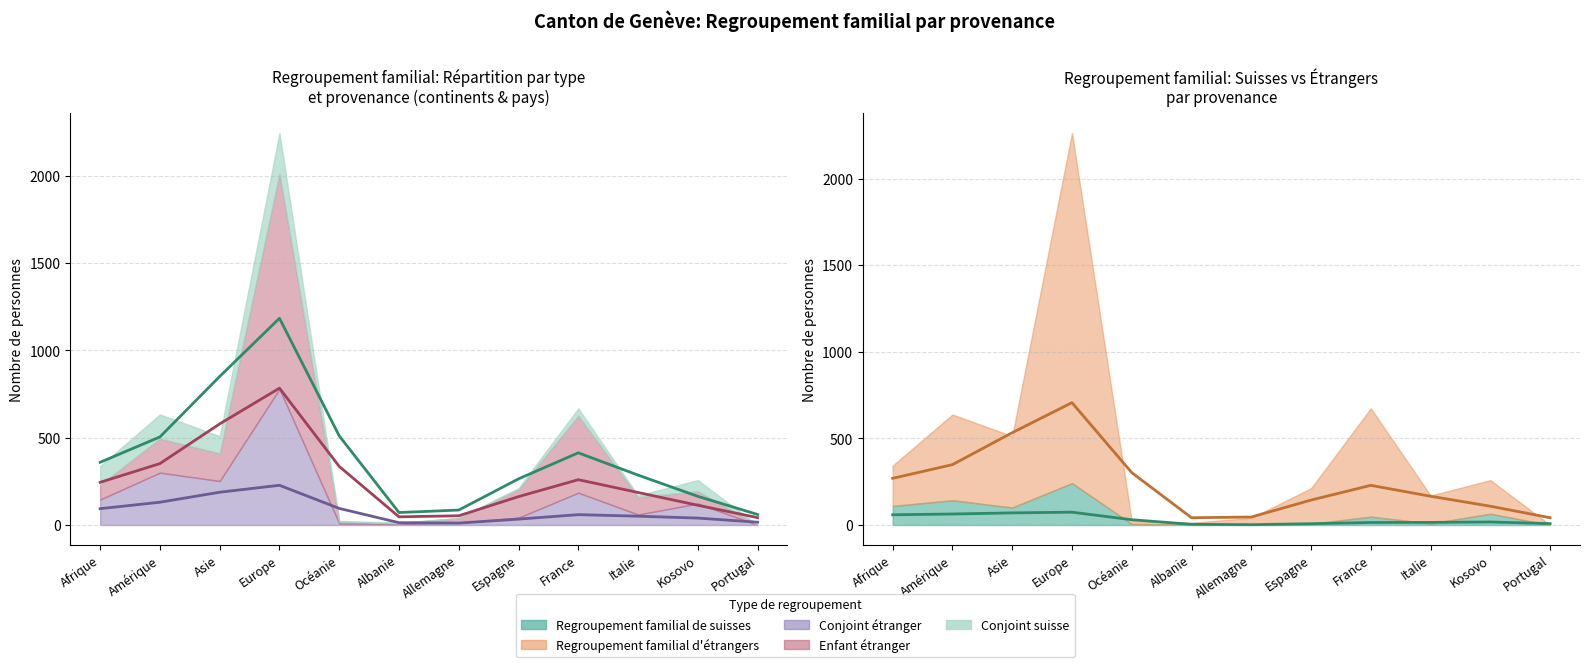

Is it true that Enfant etranger equals 94 at Kosovo?

False